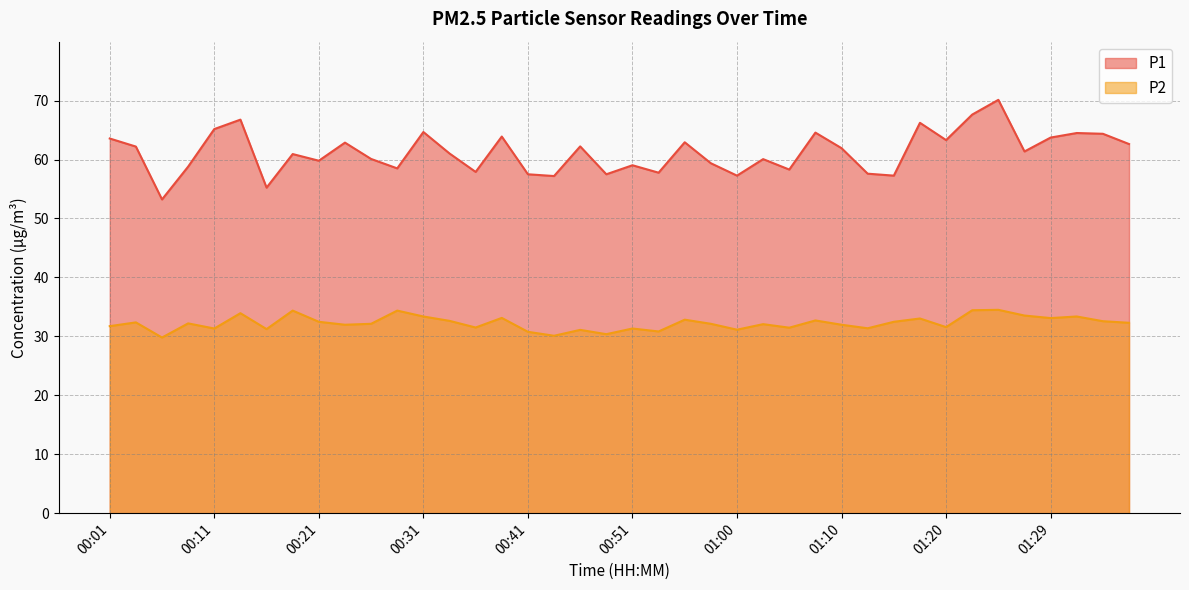

List the series in order of their overall mean, lowest first.

P2, P1